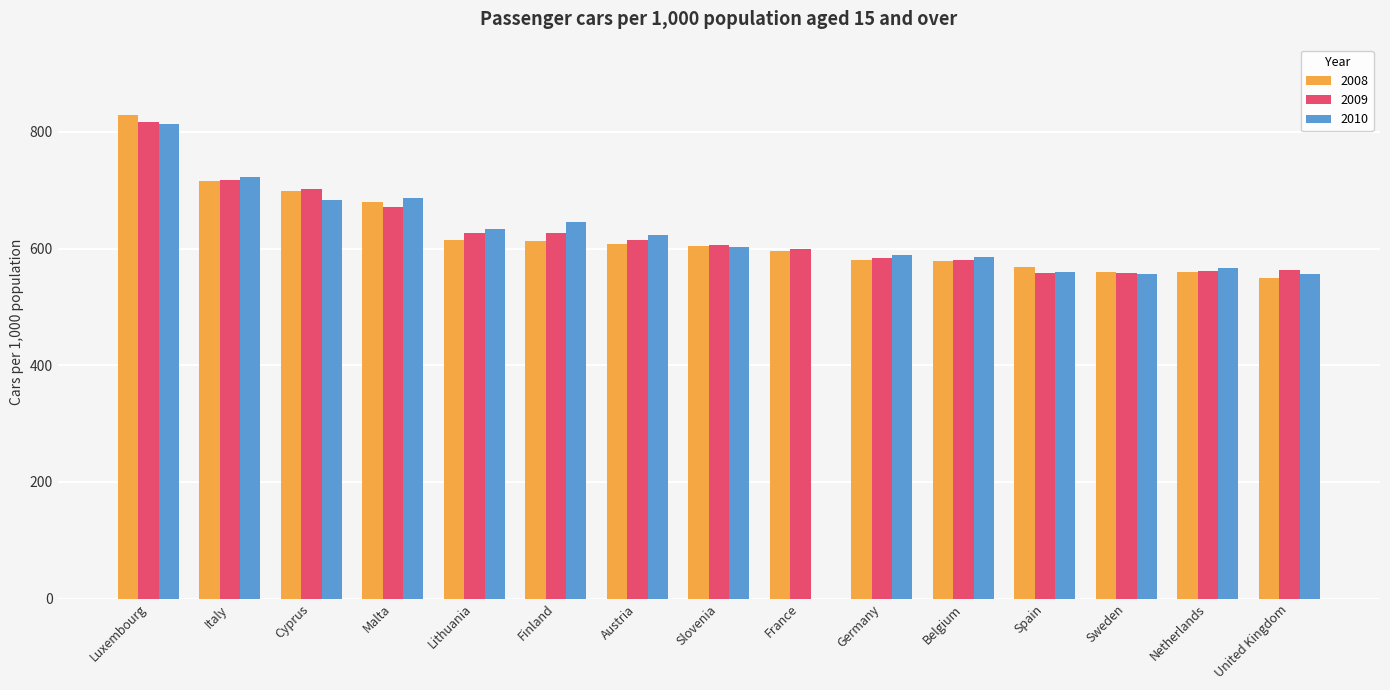

At which category is the sum across all series the highest?

Luxembourg